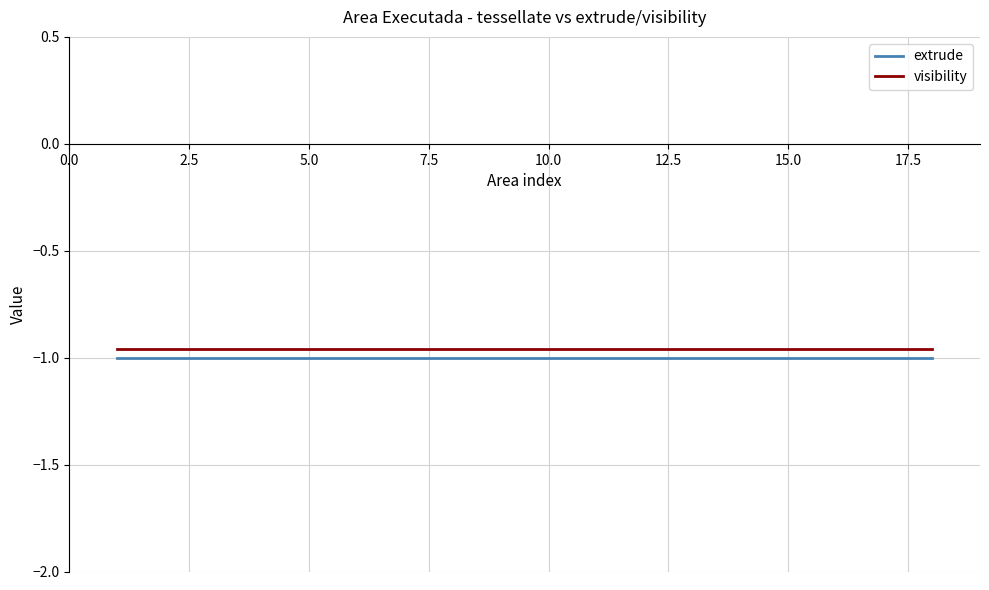

True or false: visibility and extrude intersect in this chart.

False